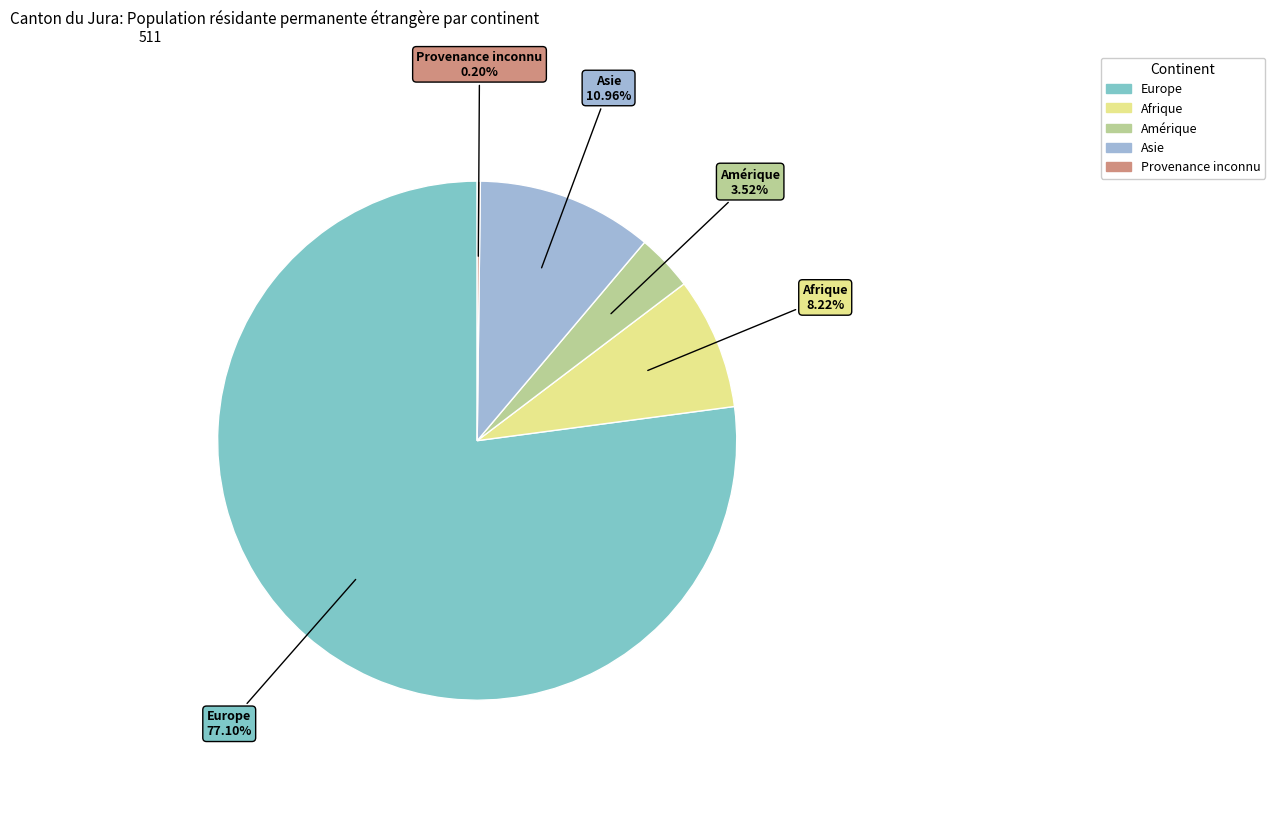

Is there a majority slice in this chart?

Yes